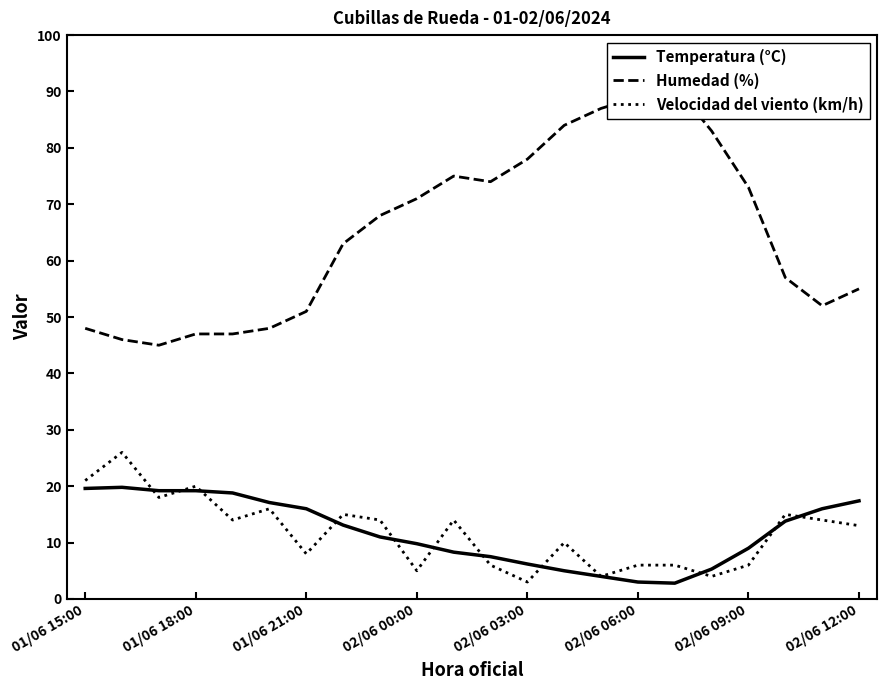

True or false: Temperatura (°C) and Velocidad del viento (km/h) intersect in this chart.

True